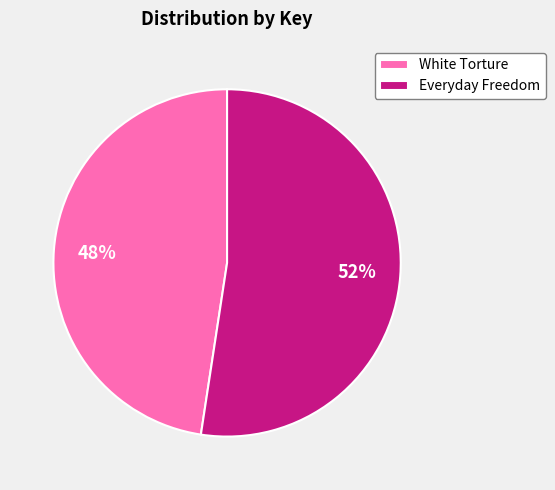

Is it true that White Torture is 60% of the pie?

False